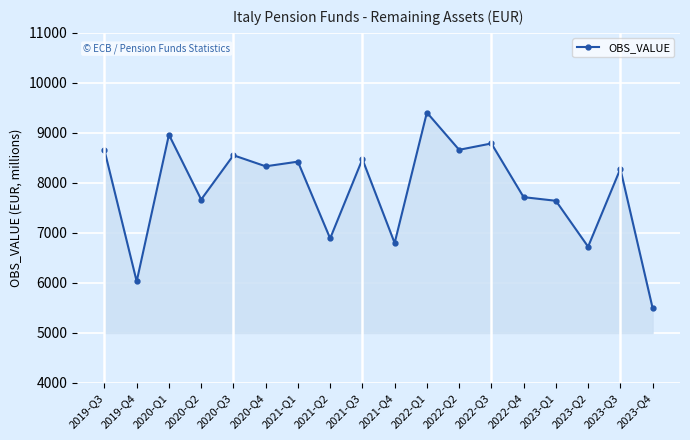

Where does the data first go above 8330?

2019-Q3